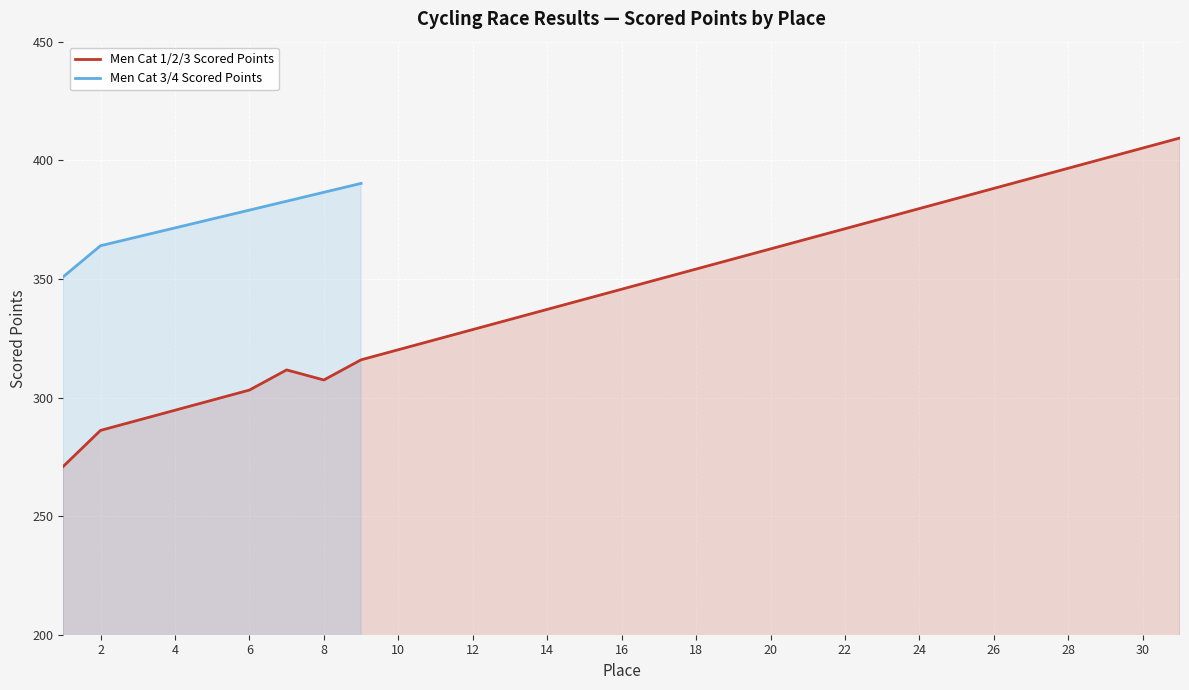

True or false: the data shows 307.4 at 8.

True